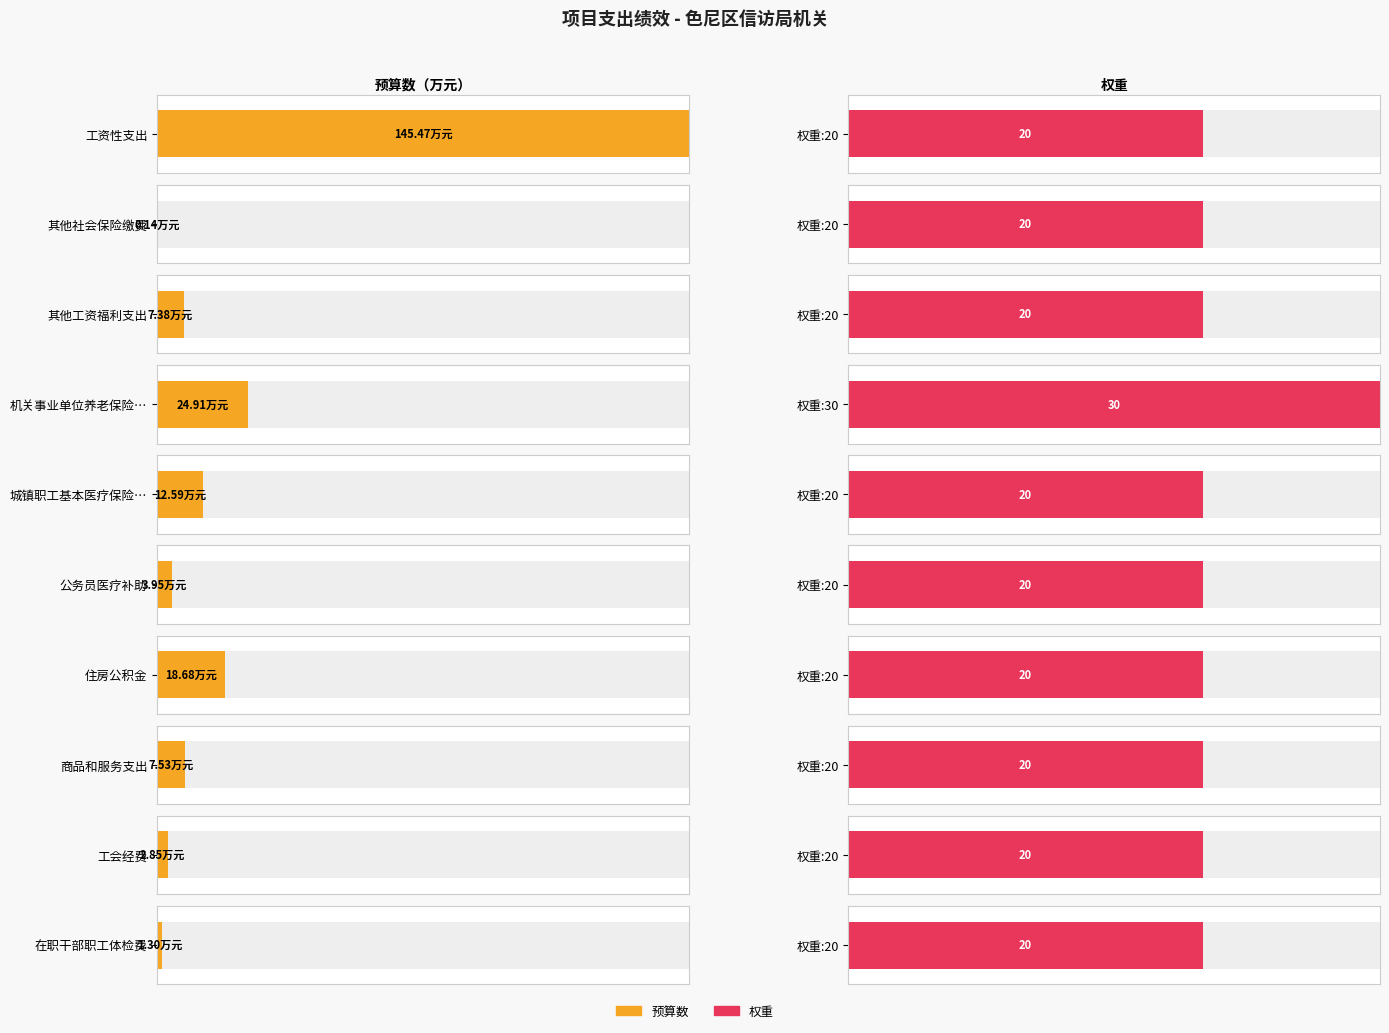

Approximately how many times larger is the value at 在职干部职工体检费 compared to 工会经费?

0.5